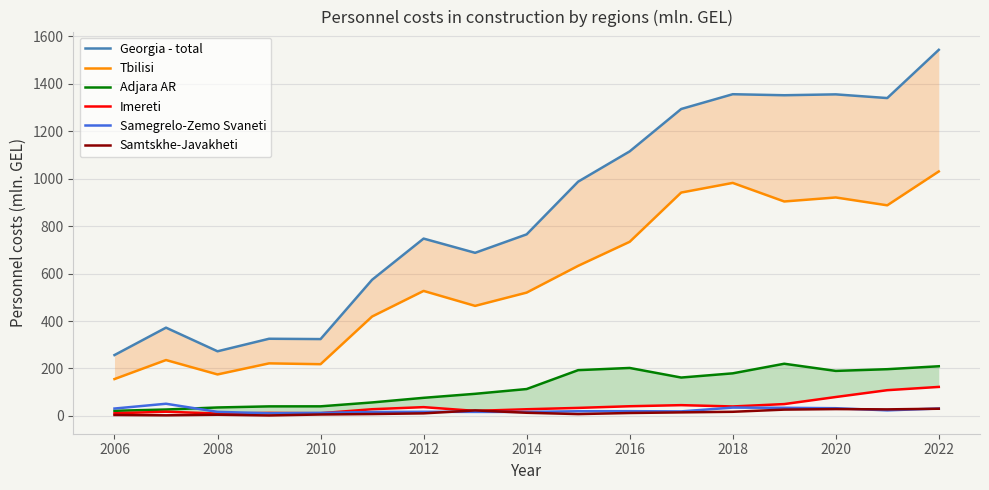

What value does the Samtskhe-Javakheti series have at 2012?

10.6